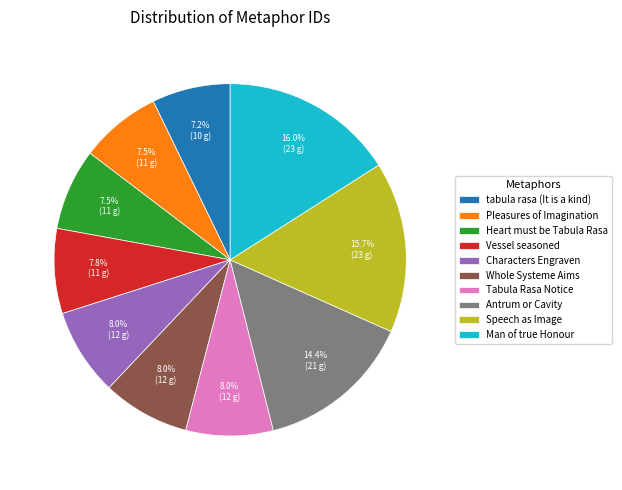

Is there a majority slice in this chart?

No